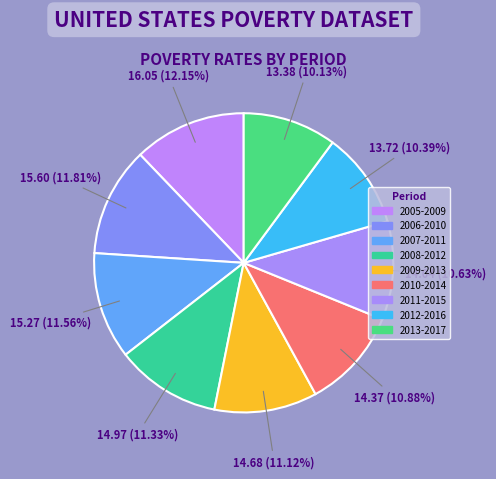

The 2005-2009 slice represents 12% of the pie. True or false?

True